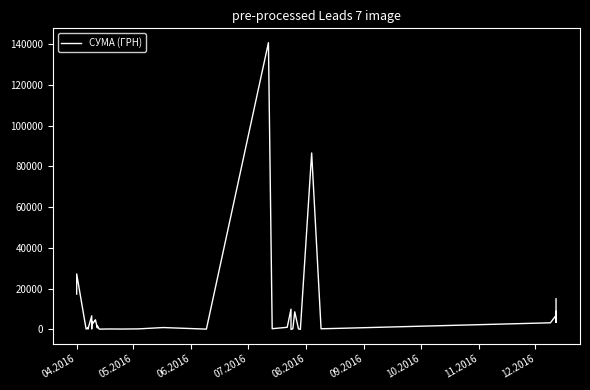

The value at 08.2016 is 724.9. True or false?

False